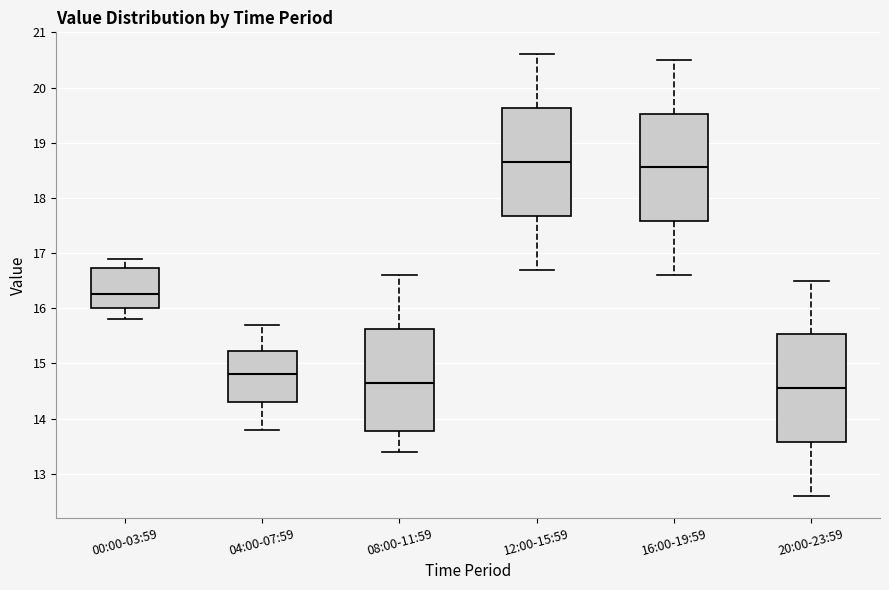

Reading left to right, read every box against the y-axis: the position of its median line, the range the box covers, and the ends of its whiskers. The values are not printed on the chart, so give them approximately, as read against the axis.

00:00-03:59: median 16.3, box 16.0 to 16.7, whiskers 15.8 to 16.9
04:00-07:59: median 14.8, box 14.3 to 15.2, whiskers 13.8 to 15.7
08:00-11:59: median 14.7, box 13.8 to 15.6, whiskers 13.4 to 16.6
12:00-15:59: median 18.7, box 17.7 to 19.6, whiskers 16.7 to 20.6
16:00-19:59: median 18.6, box 17.6 to 19.5, whiskers 16.6 to 20.5
20:00-23:59: median 14.6, box 13.6 to 15.5, whiskers 12.6 to 16.5